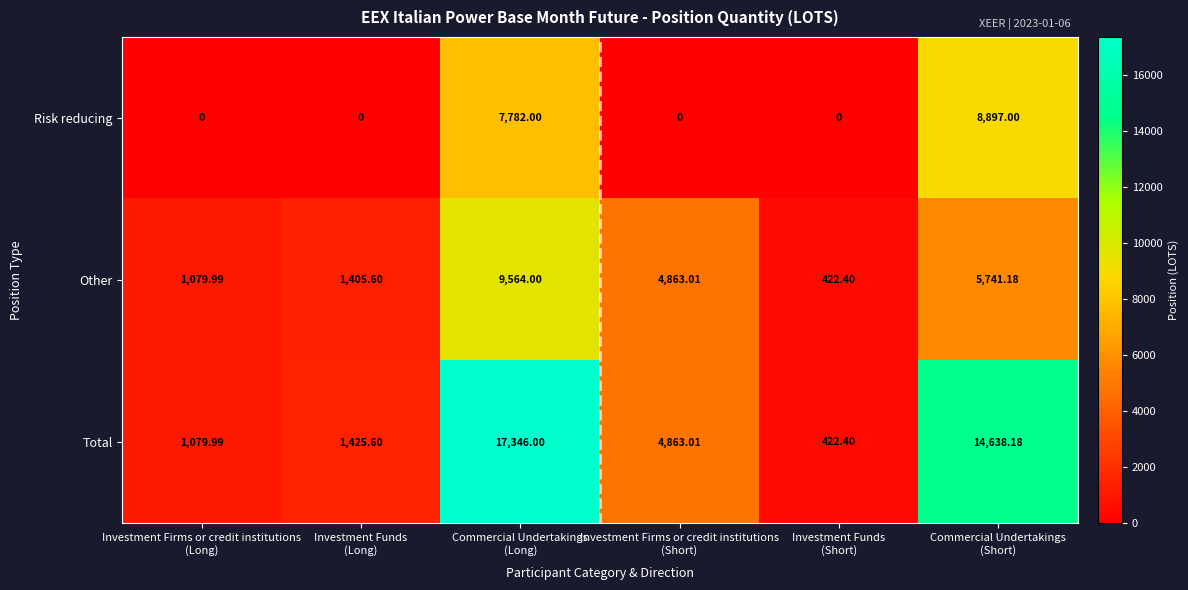

List the series in order of their overall mean, highest first.

Total, Other, Risk reducing